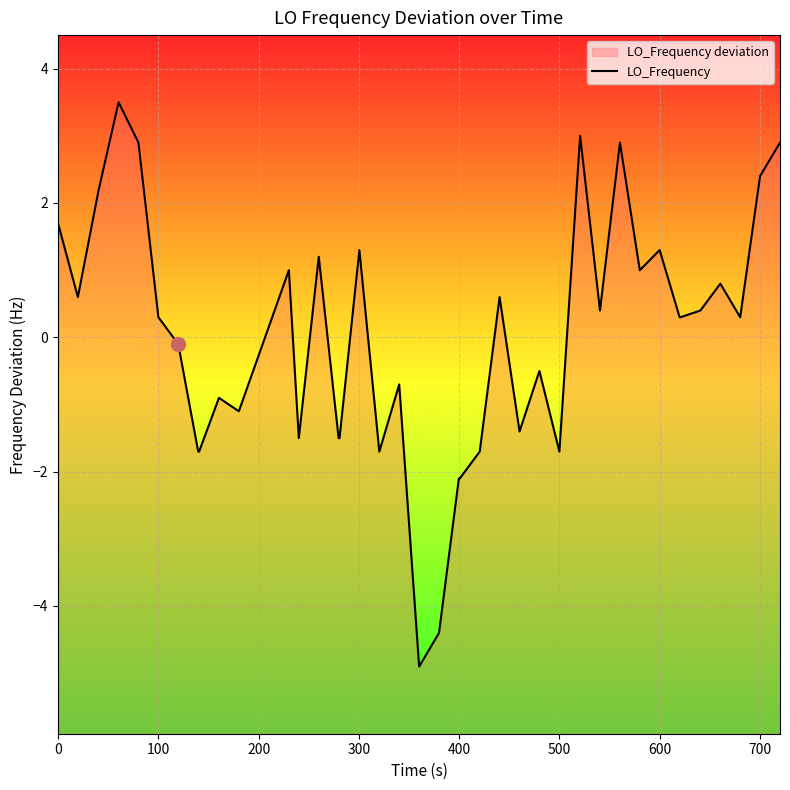

What is the maximum value shown in the chart?

3.5